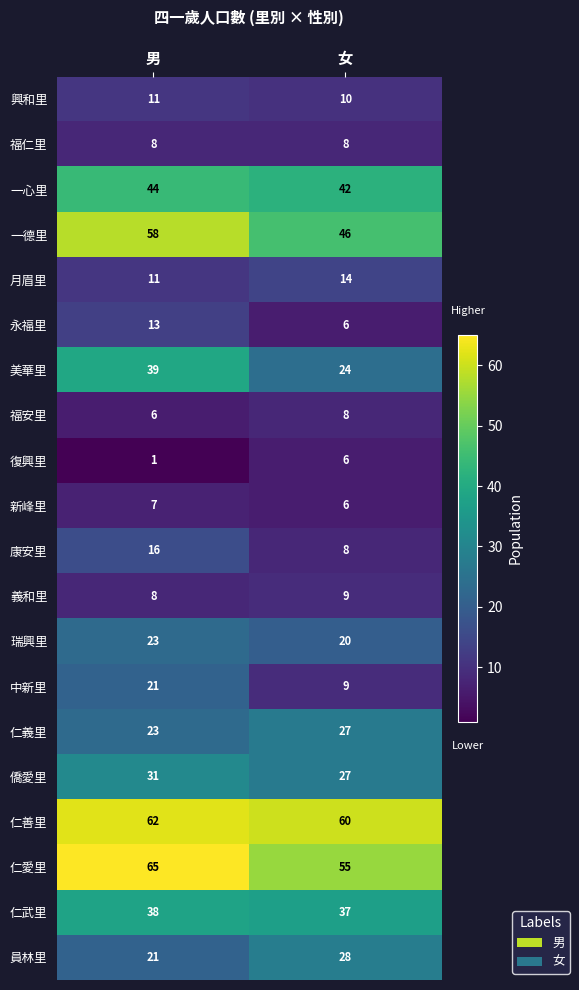

Count the number of data series in this chart.

20